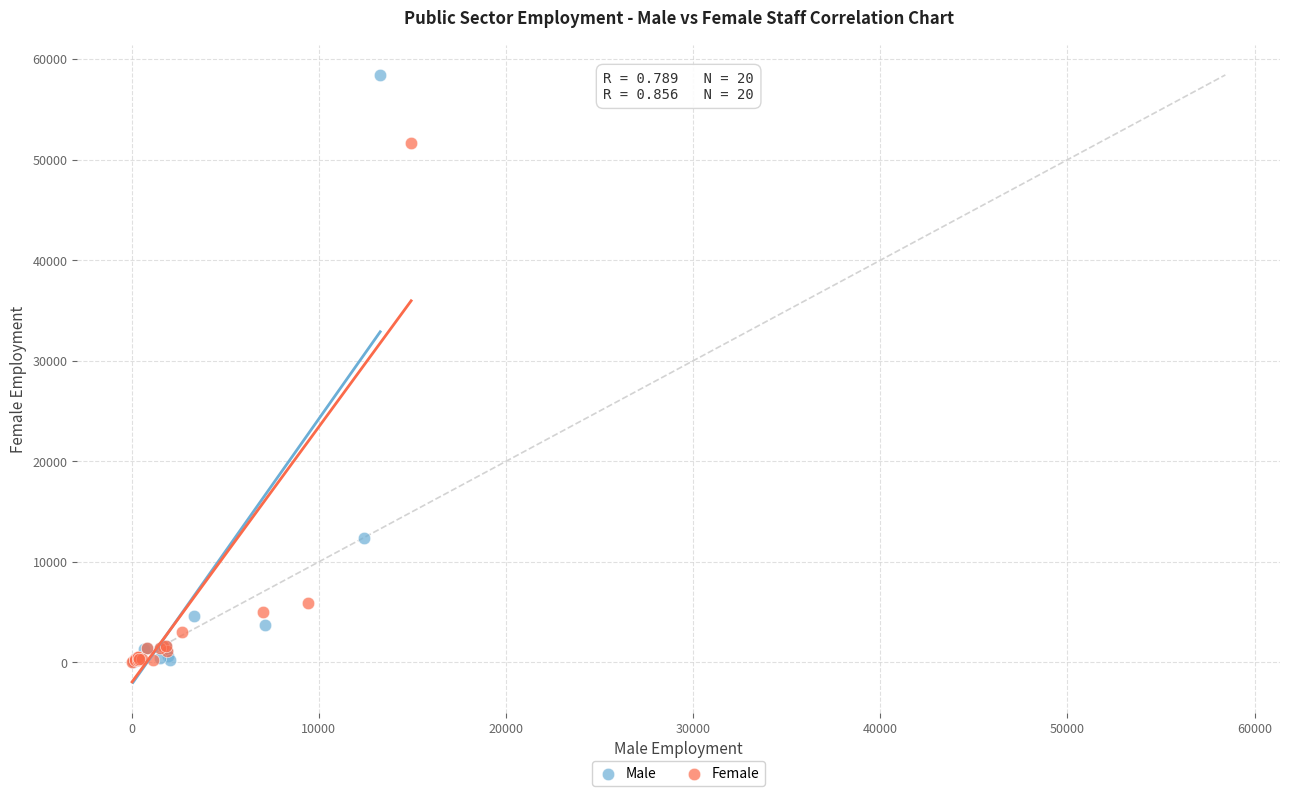

What are all the series names shown in the legend?

Male, Female